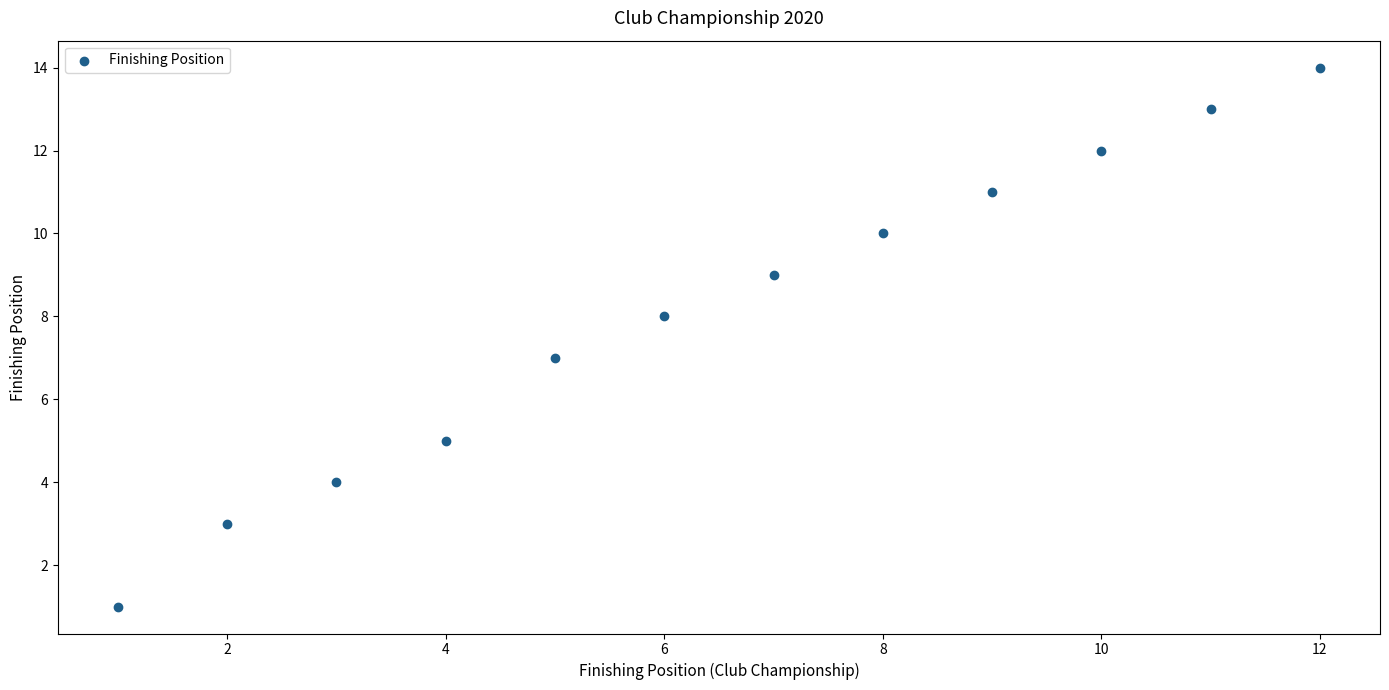

What is the range of Y values (max minus min)?

13